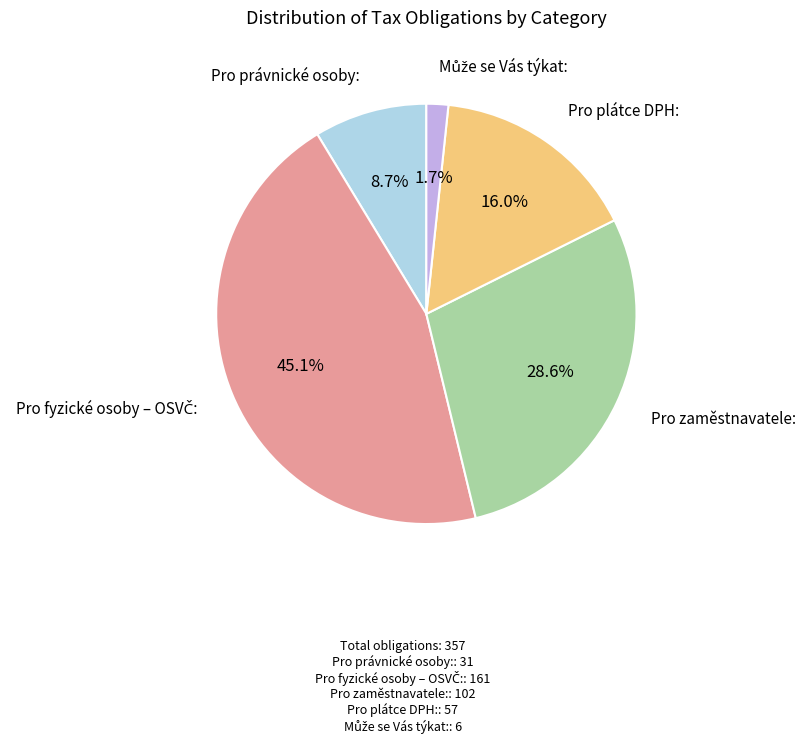

Does any single category account for the majority?

No